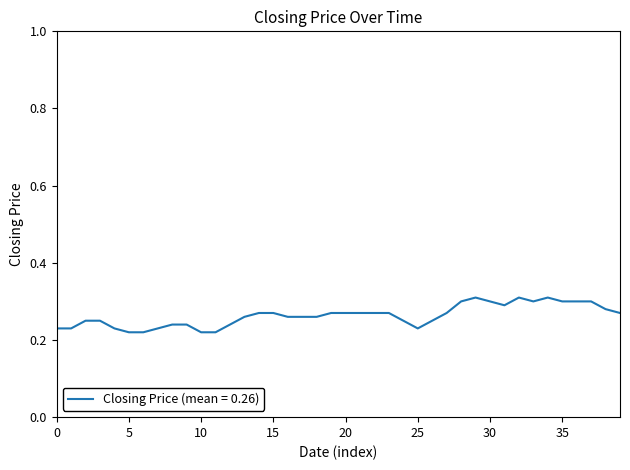

What is the minimum value shown in the chart?

0.2